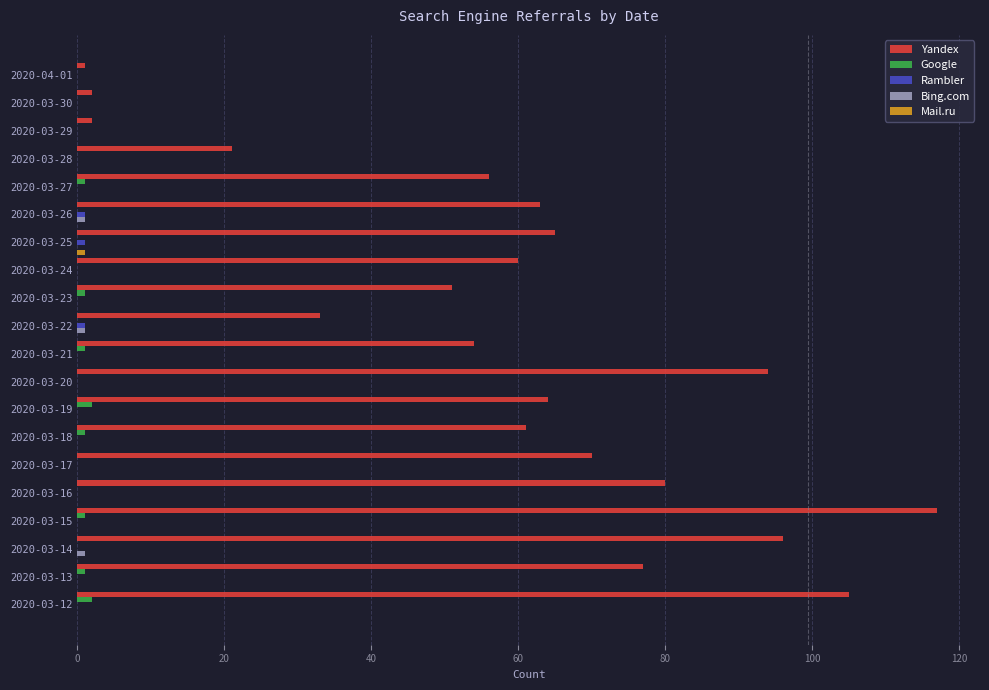

Which series has the largest total across all categories?

Yandex